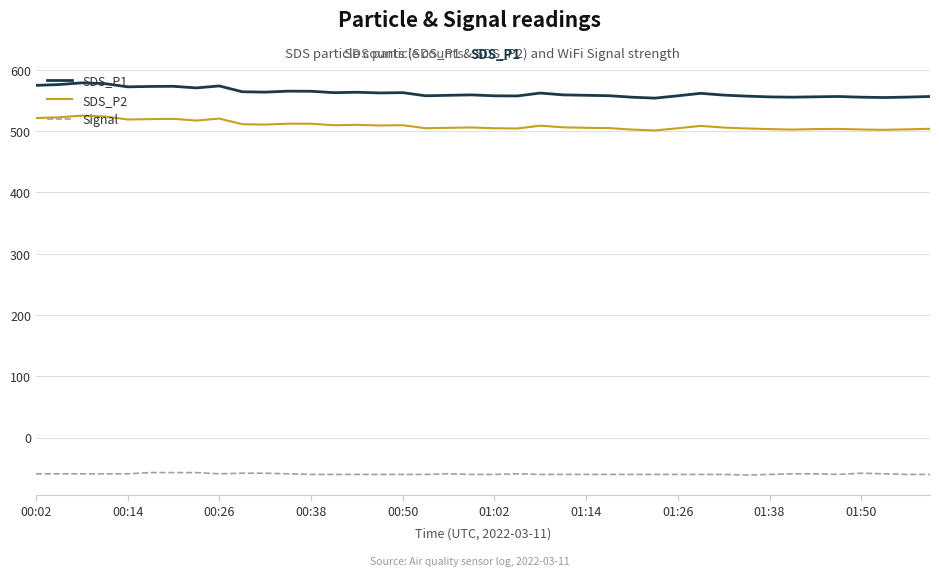

Is this an area chart (filled region under the line)?

No